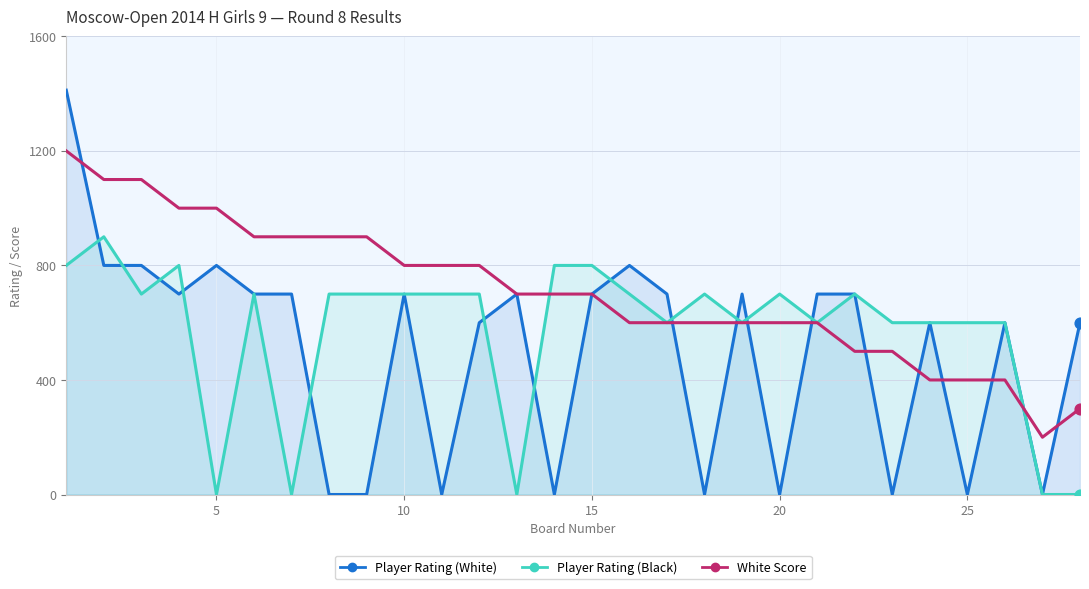

Which series reaches the minimum Y coordinate?

Player Rating (White)